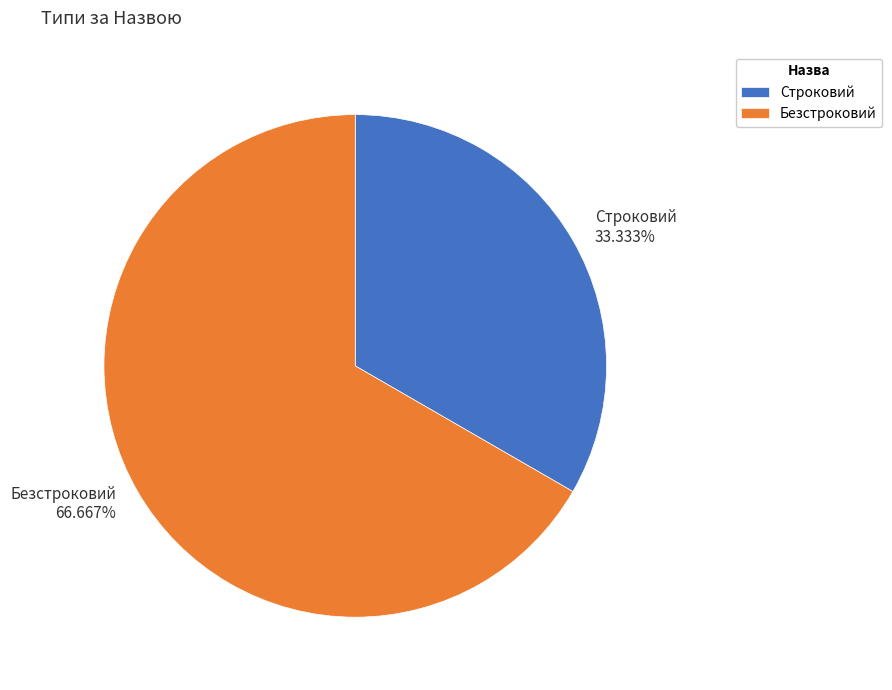

Combined, what portion of the pie is Строковий and Безстроковий?

100.0%